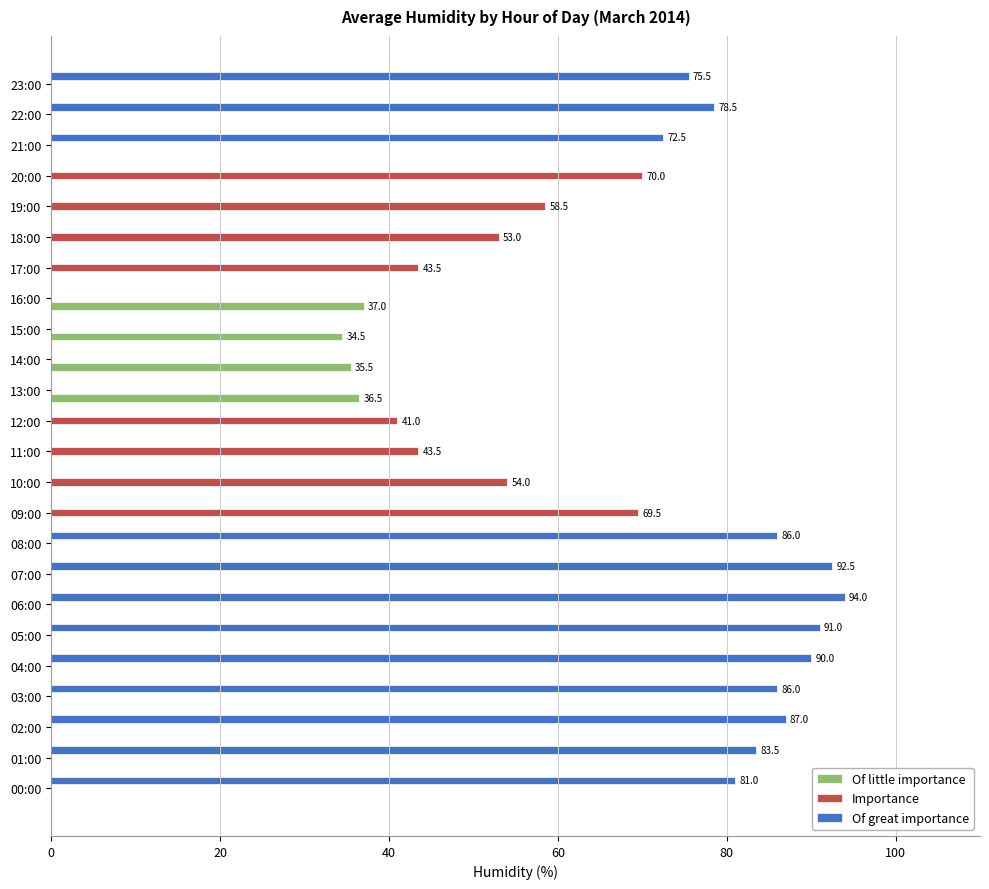

What is the total value across all series at 10:00?

54.0